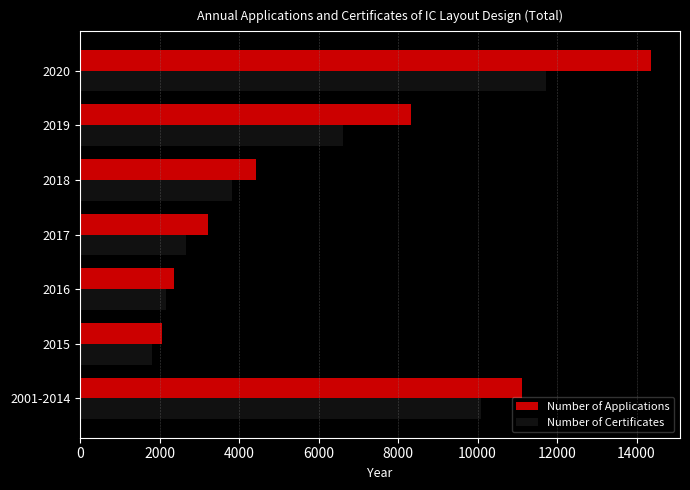

Which series has the largest range (max minus min)?

Number of Applications